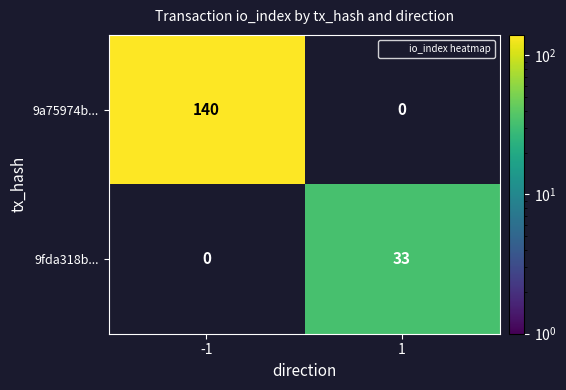

True or false: 9fda318b... has a value of 33 at 1.

True